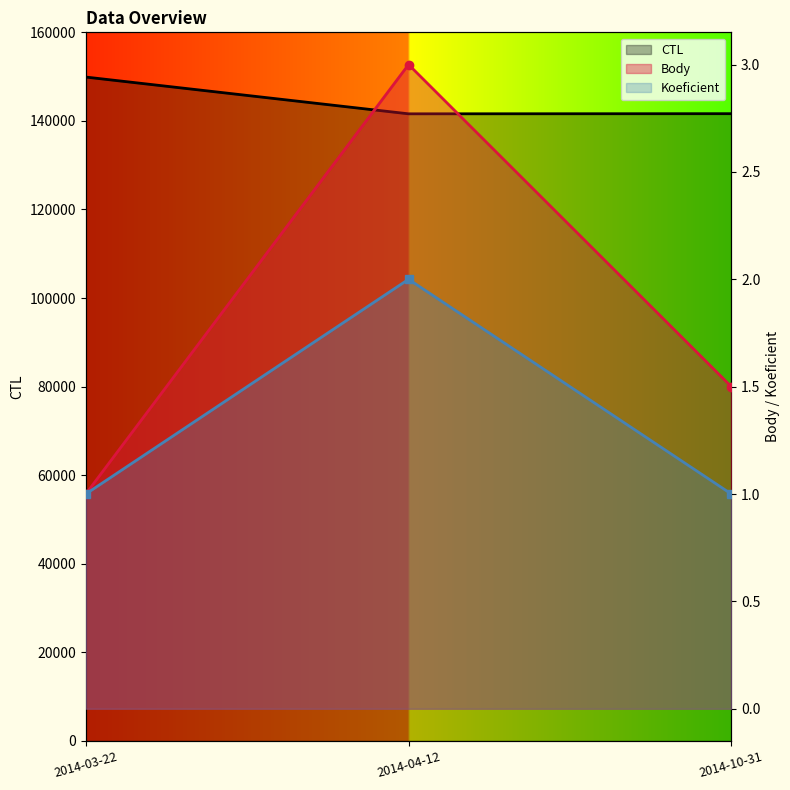

Reading left to right, extract all data points from this chart.

CTL: 149903.0	141601.0	141632.0
Body: 1.0	3.0	1.5
Koeficient: 1.0	2.0	1.0